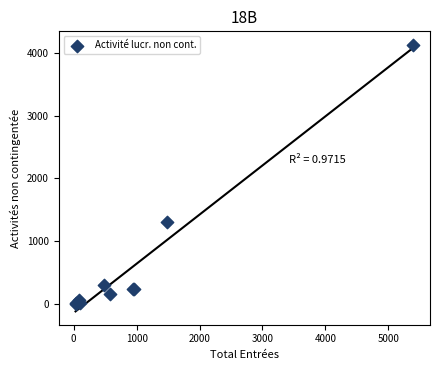

What Y value in the scatter plot is closest to 2068?

1305